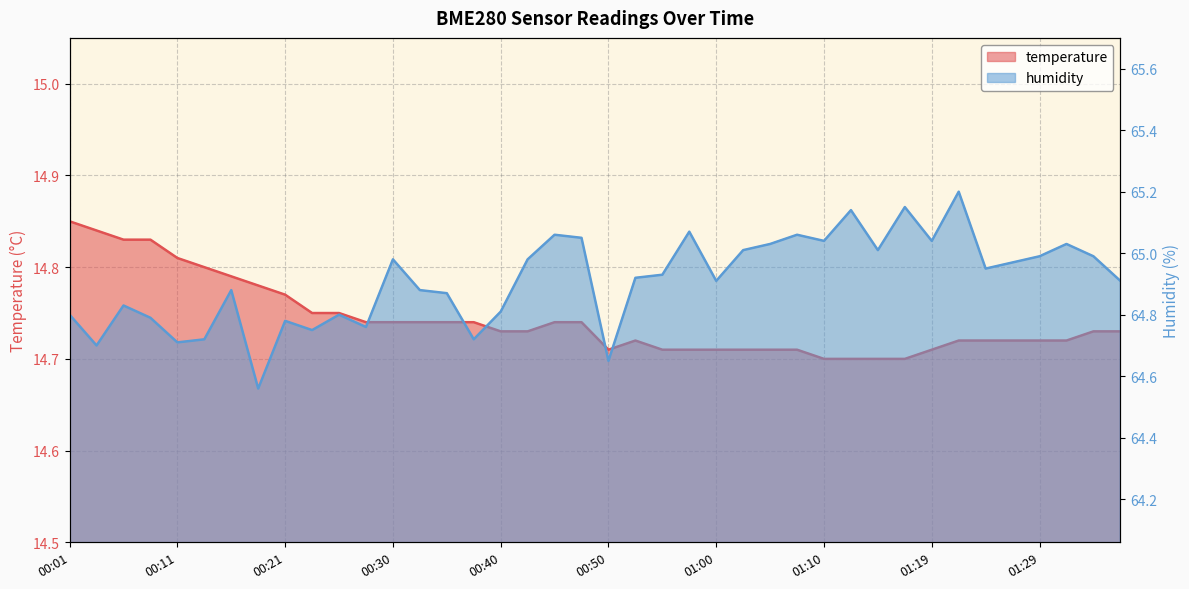

True or false: humidity has more than 1 points higher than both neighbors.

True